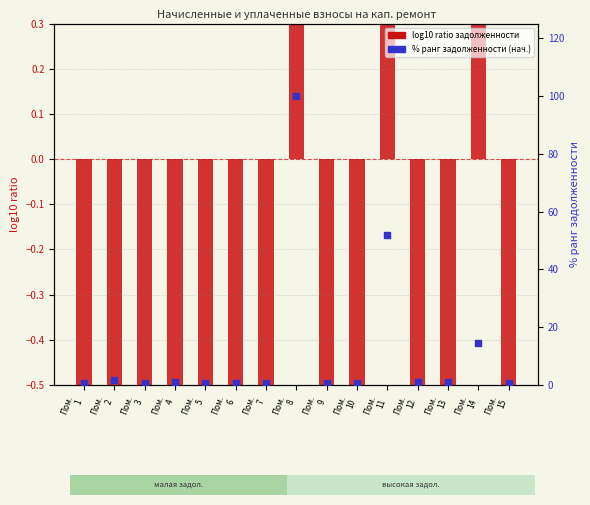

What is the change in value from Пом.
14 to Пом.
15?

-13.9